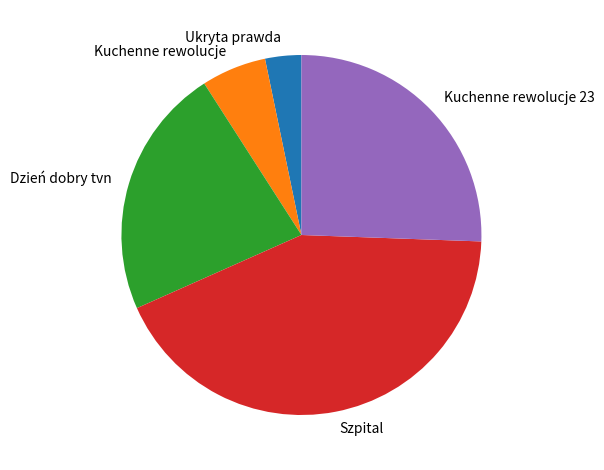

The Kuchenne rewolucje 23 slice represents 19% of the pie. True or false?

False